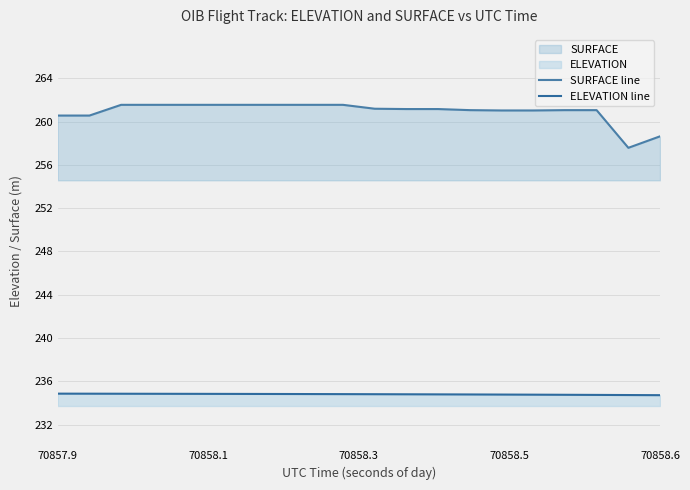

How many distinct data groups are displayed?

2